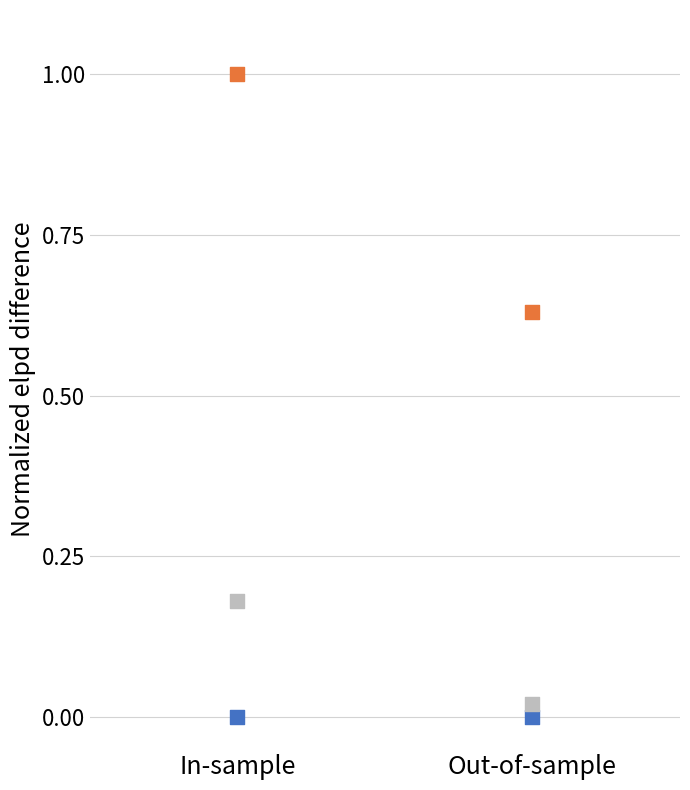

Across all data points, what is the average Y value?

0.3